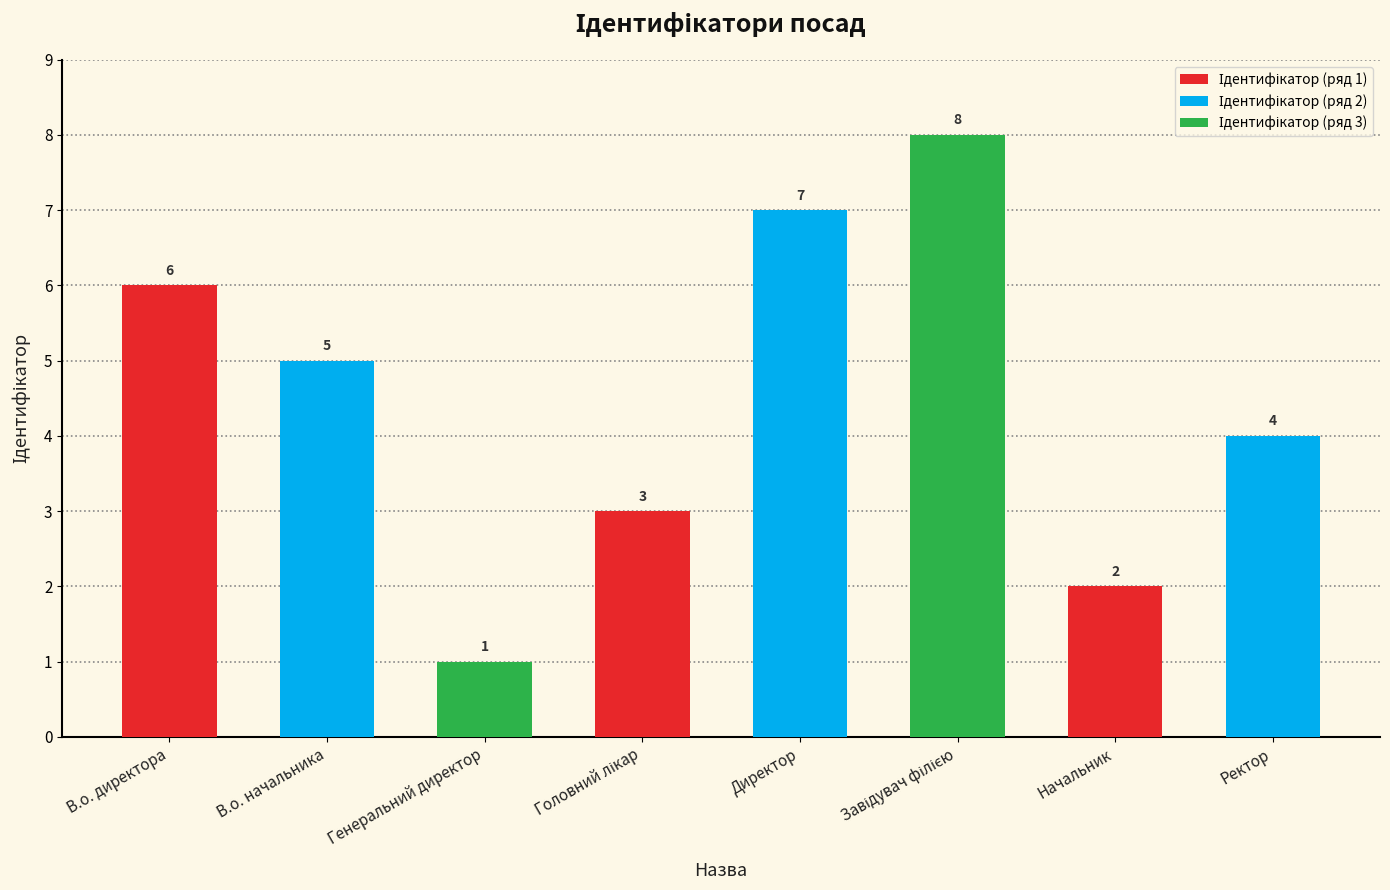

The value at Генеральний директор is 1. True or false?

True